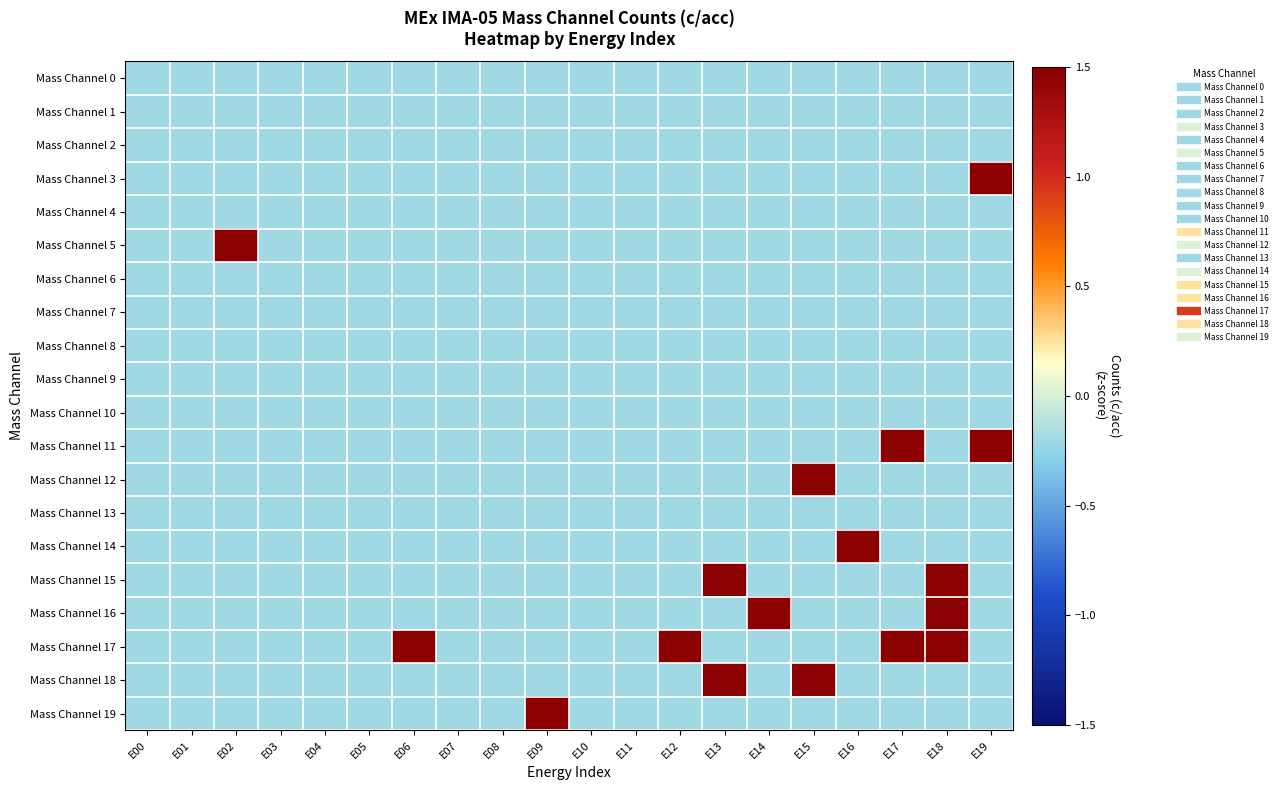

What is the smallest value displayed?

-0.2